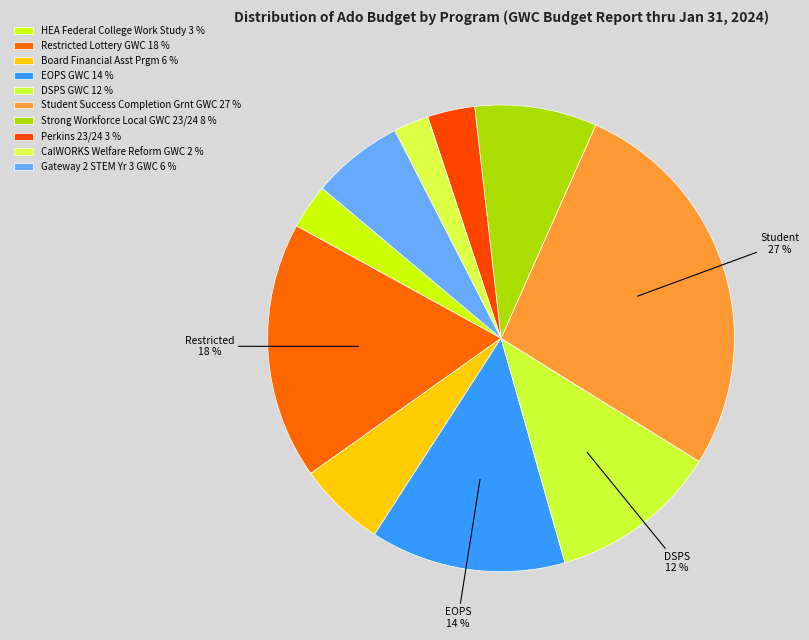

How many segments does this pie chart have?

10